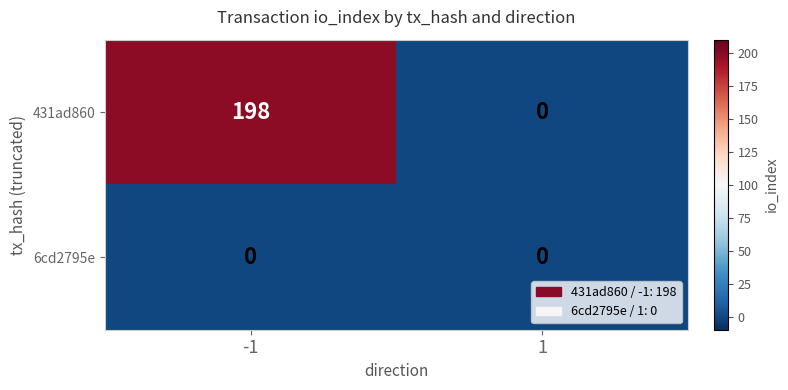

True or false: 431ad860 has a value of 69 at 1.

False